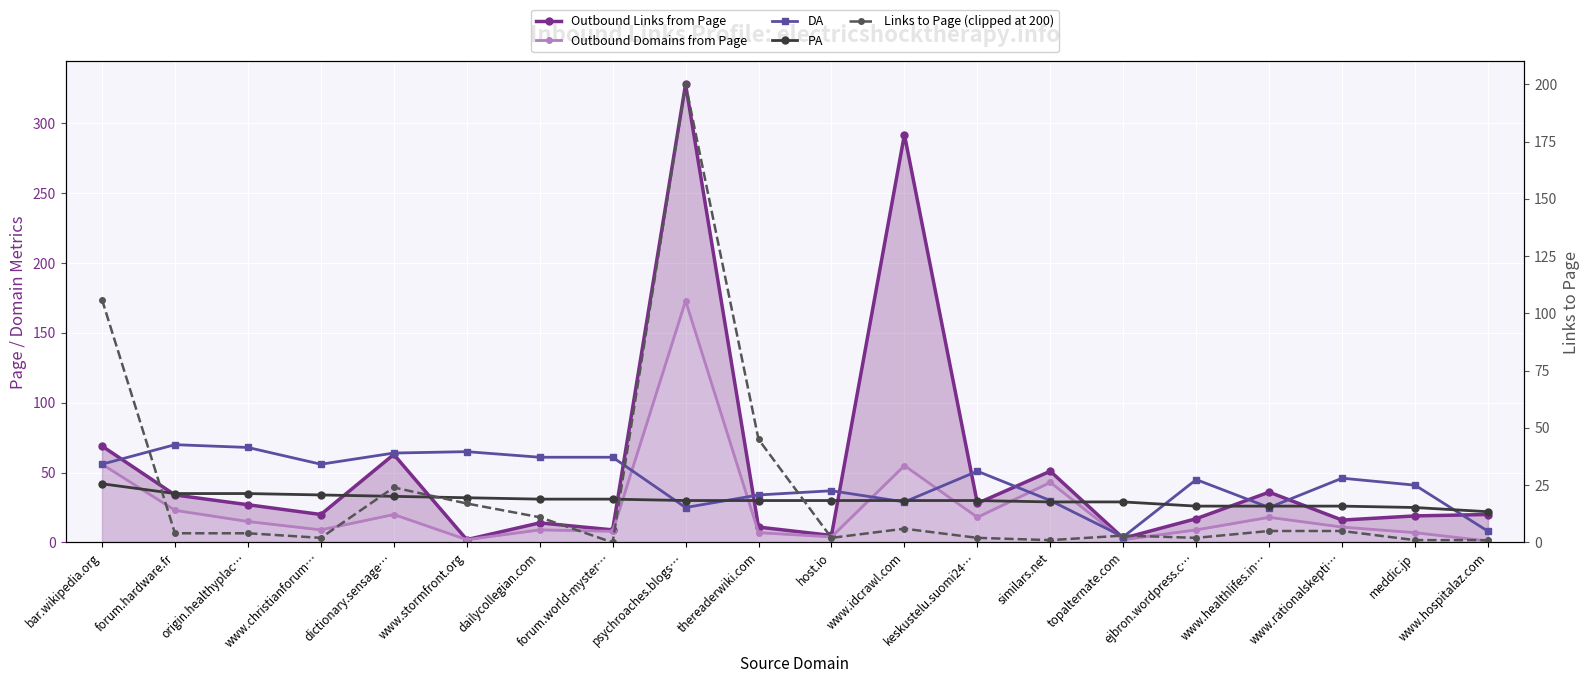

Reading left to right, what are all the values shown in this chart?

Outbound Links from Page: 69	34	27	20	63	2	14	9	328	11	5	292	28	51	3	17	36	16	19	20
Outbound Domains from Page: 56	23	15	9	20	2	9	8	173	7	4	55	18	43	2	9	18	11	7	1
DA: 56	70	68	56	64	65	61	61	25	34	37	29	51	30	4	45	25	46	41	8
PA: 42	35	35	34	33	32	31	31	30	30	30	30	30	29	29	26	26	26	25	22
Links to Page (clipped at 200): 106	4	4	2	24	17	11	0	200	45	2	6	2	1	3	2	5	5	1	1